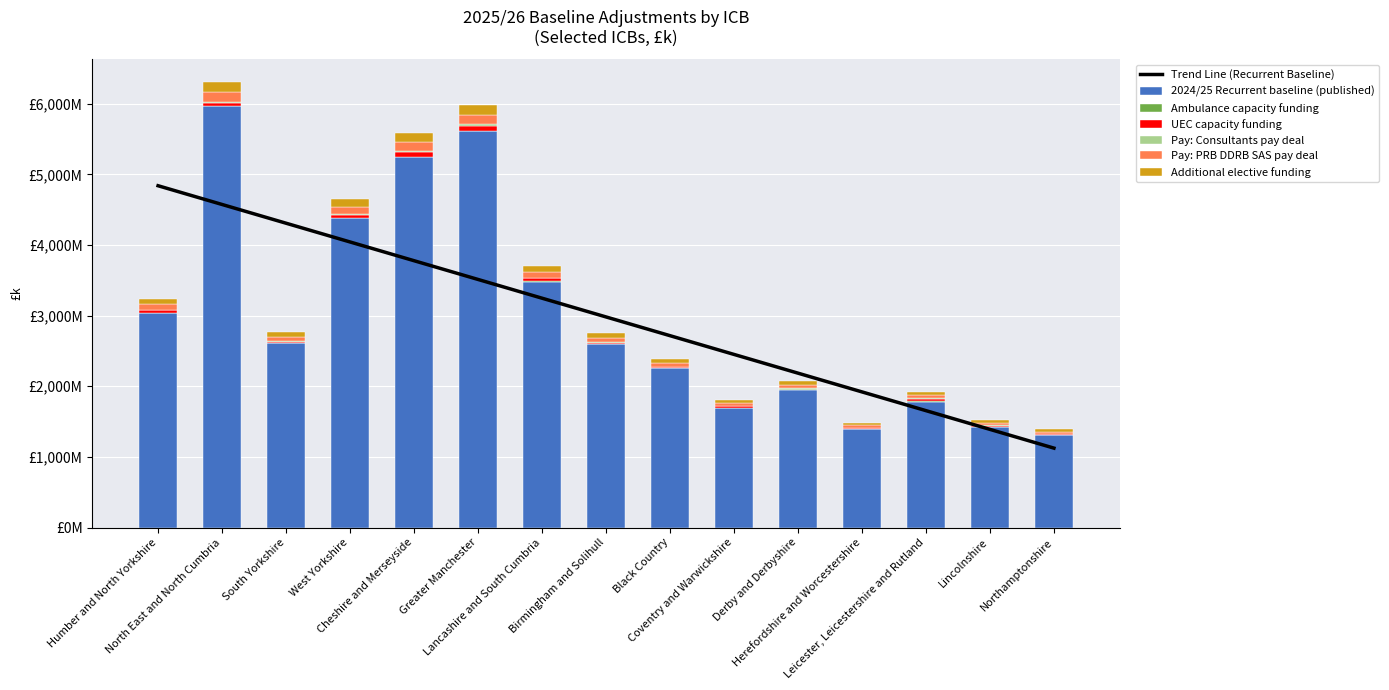

True or false: 2024/25 Recurrent baseline (published) has a value of 2257910 at Black Country.

True